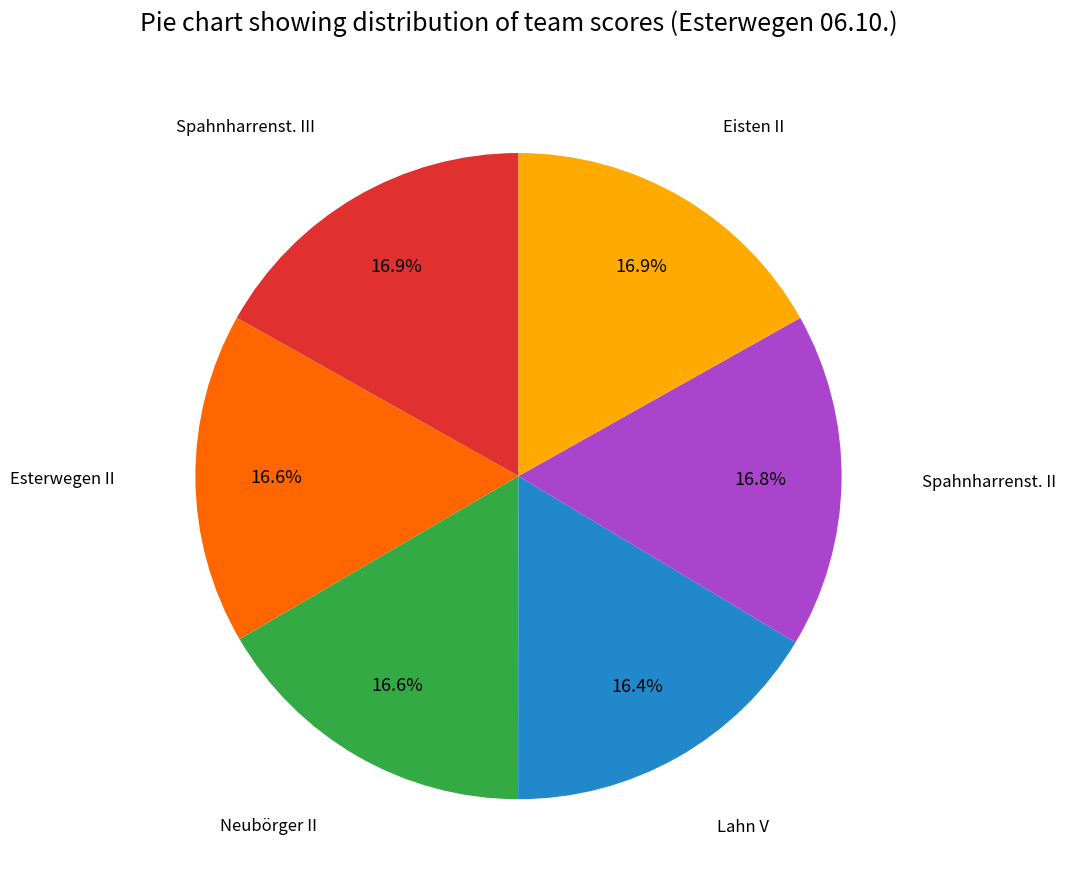

Count the number of slices in the pie.

6